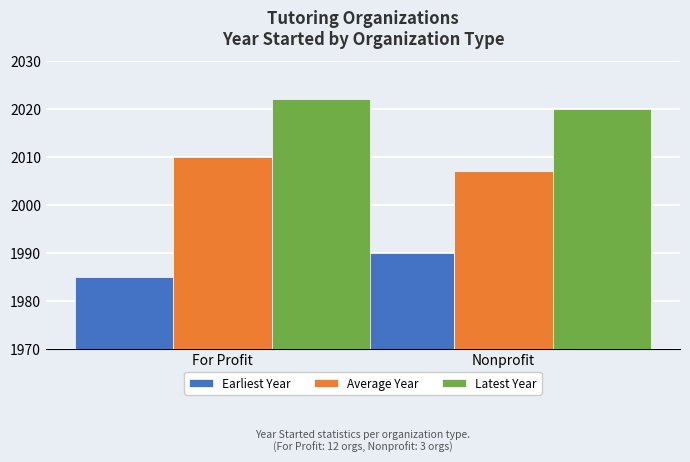

What is the label of the 2nd bar from the right?

For Profit